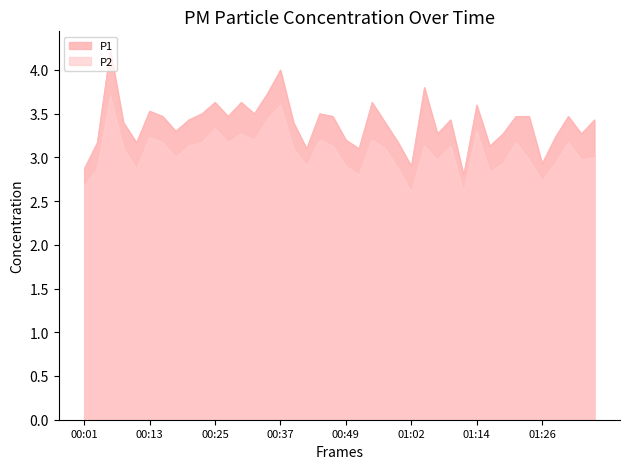

Which series has the largest total across all categories?

P1